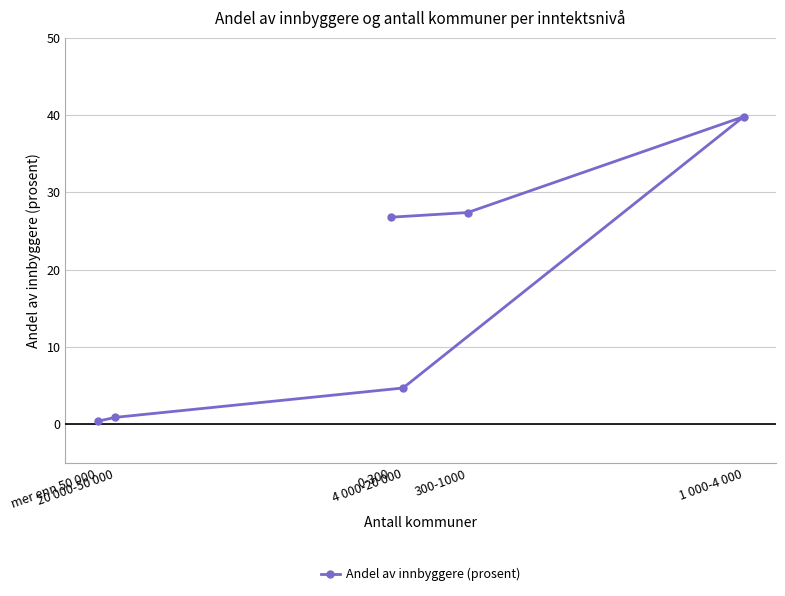

The value at 4 000-20 000 is 4.7. True or false?

True